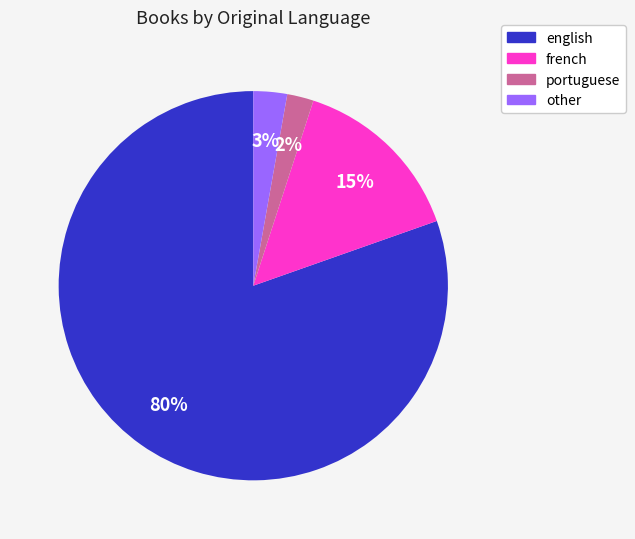

To the nearest percent, what is the average slice percentage?

25%